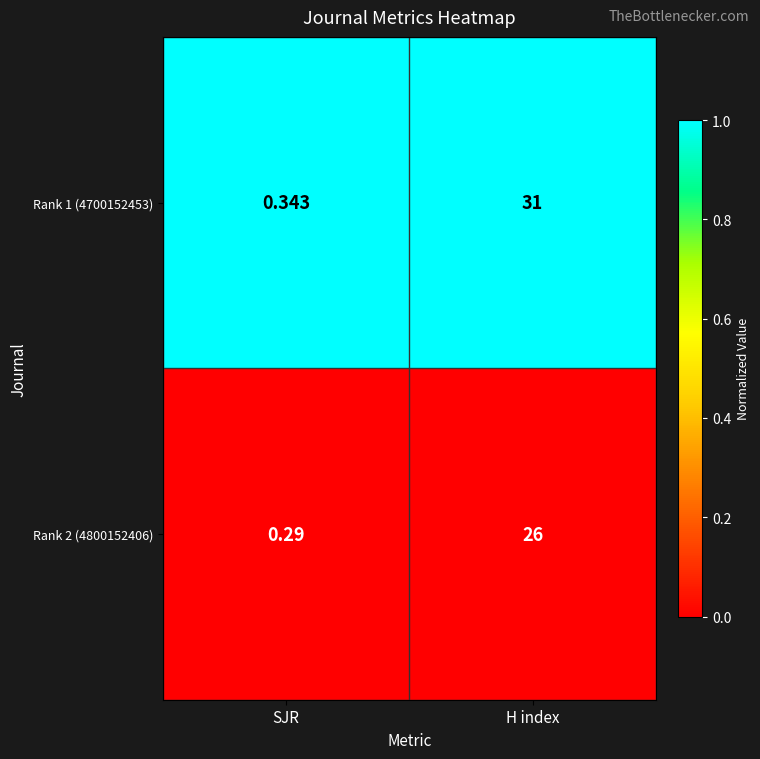

Rank the series at H index from highest to lowest value.

Rank 1 (4700152453), Rank 2 (4800152406)